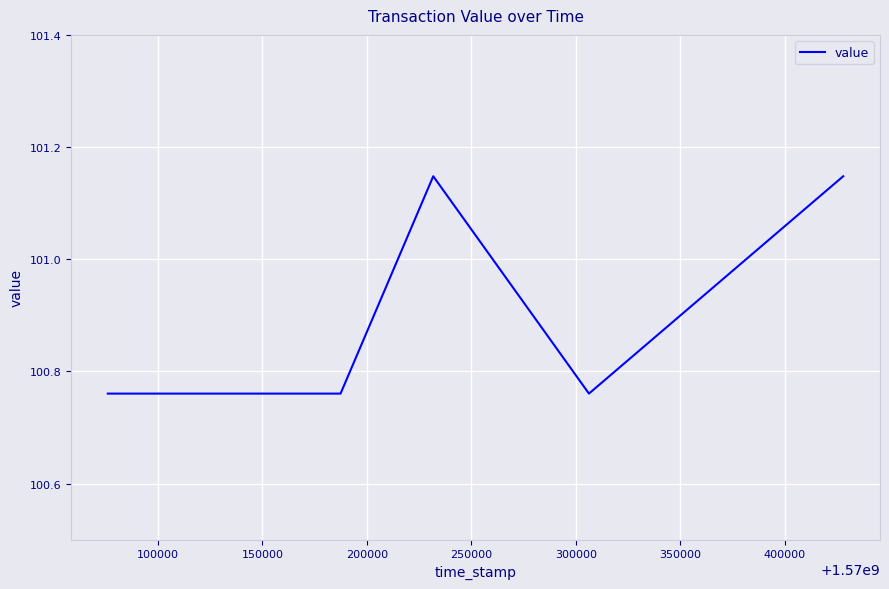

True or false: there are more than 0 points higher than both neighbors.

True